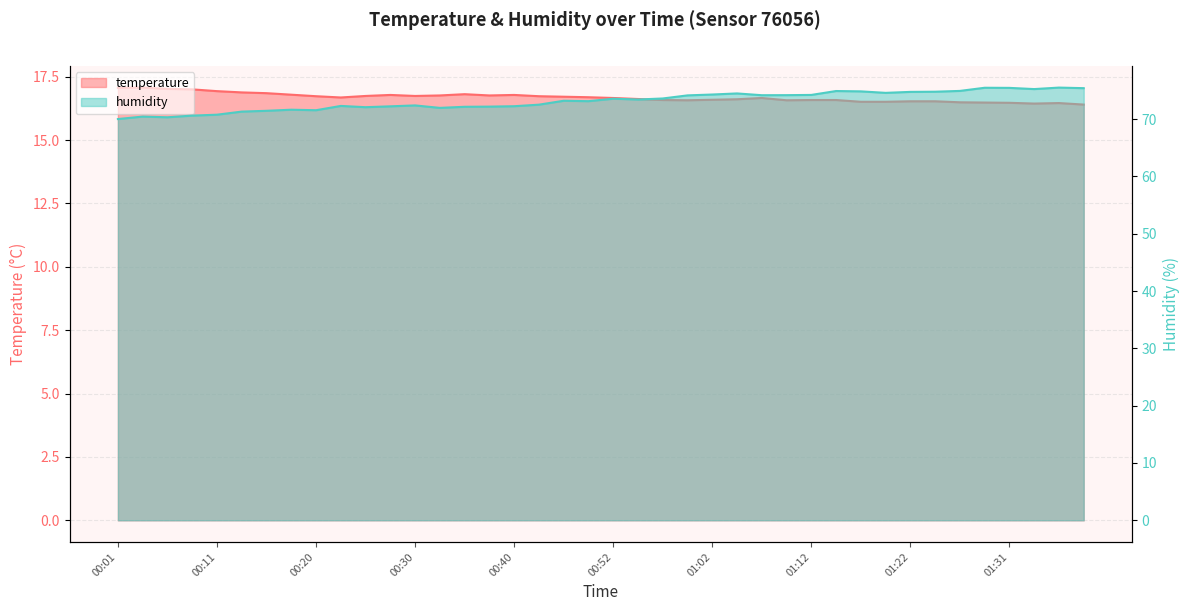

What is the difference between the maximum and minimum values in the temperature series?

0.7